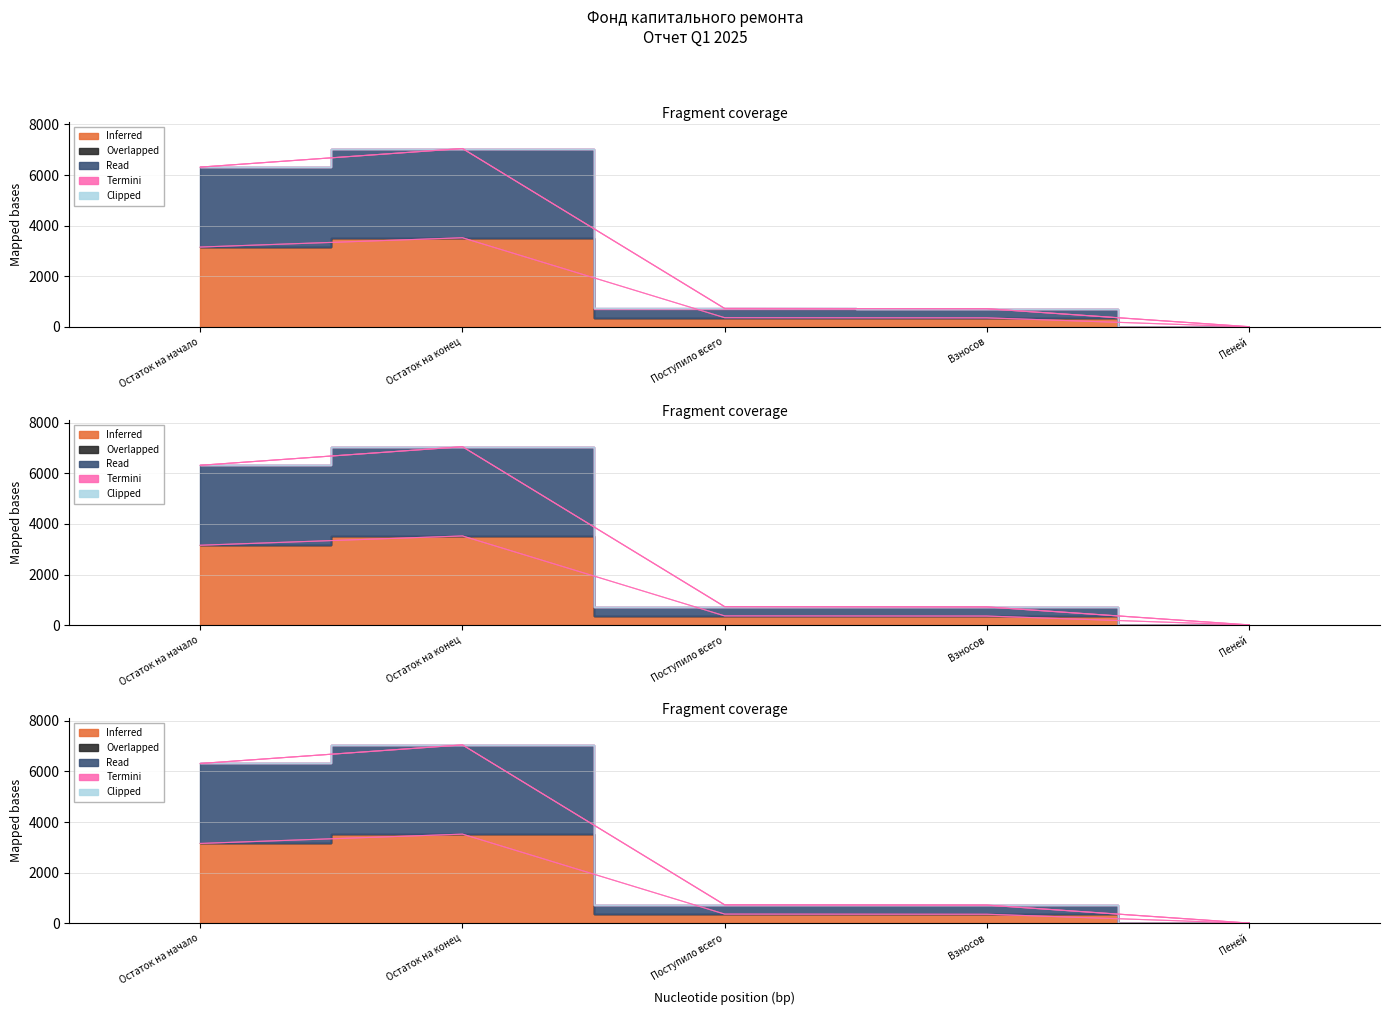

Which label corresponds to the largest value in the chart?

Остаток на конец